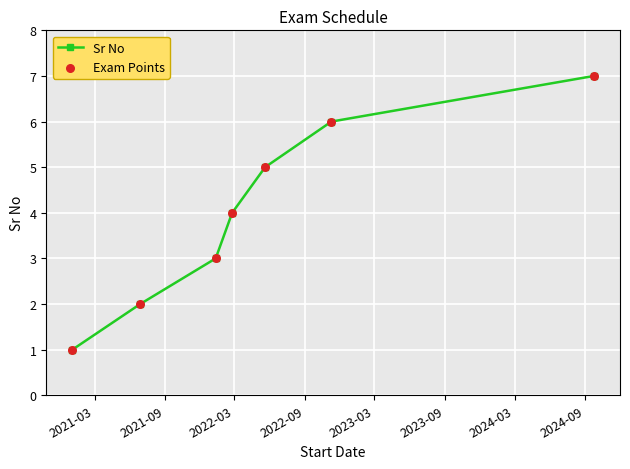

What is the average value?

4